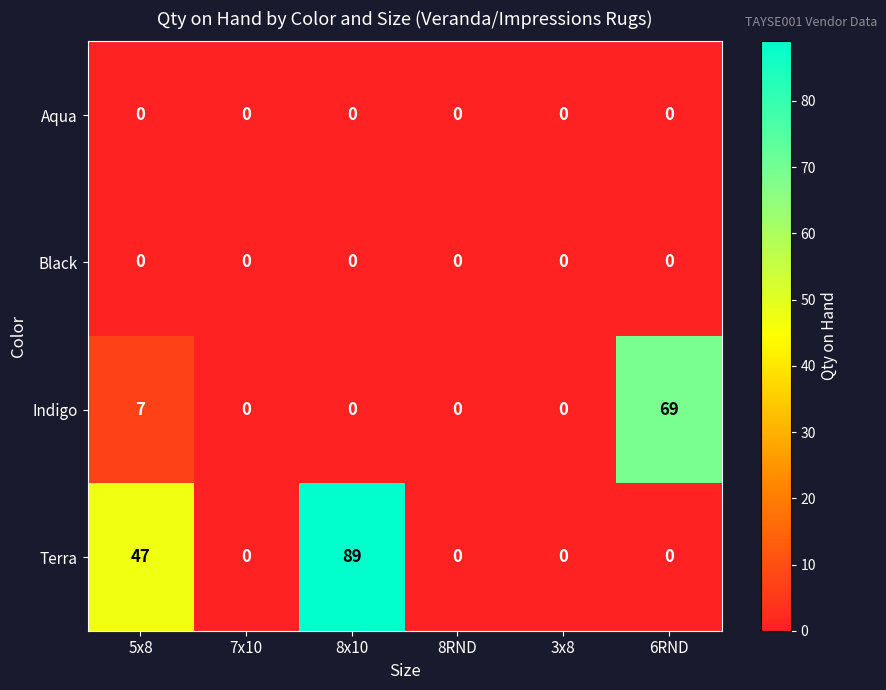

What is the total value across all series at 8x10?

89